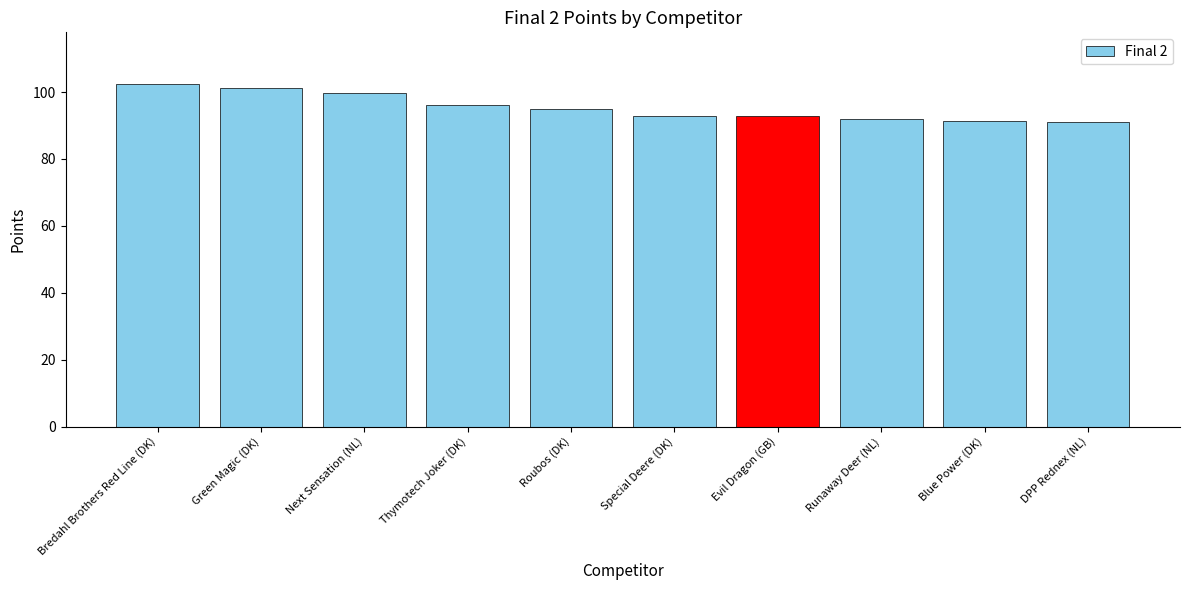

What is the ratio of the value at Roubos (DK) to the value at DPP Rednex (NL)?

1.0